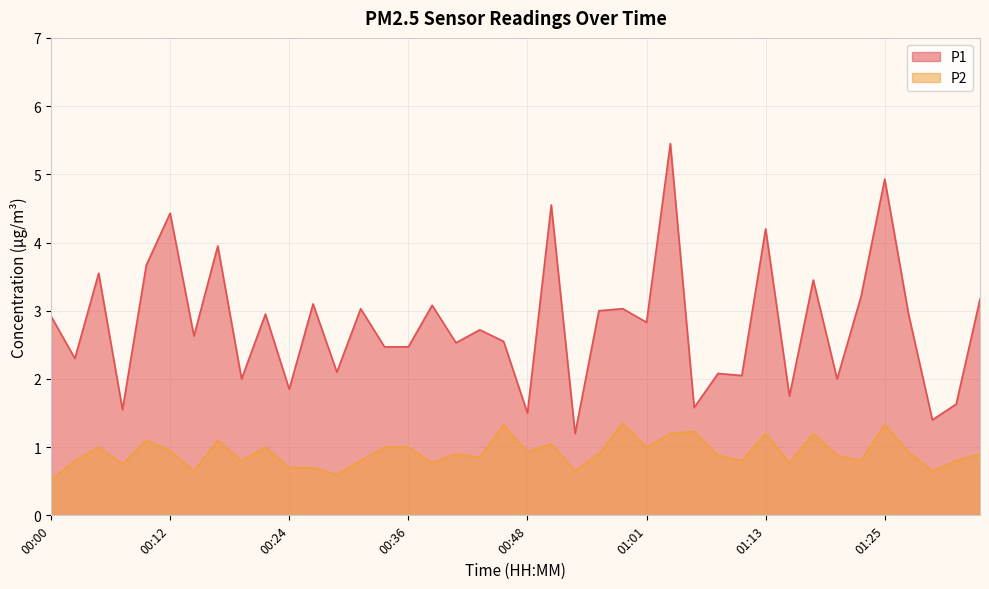

What is the difference between the P1 values at 00:31 and 01:30?

1.6